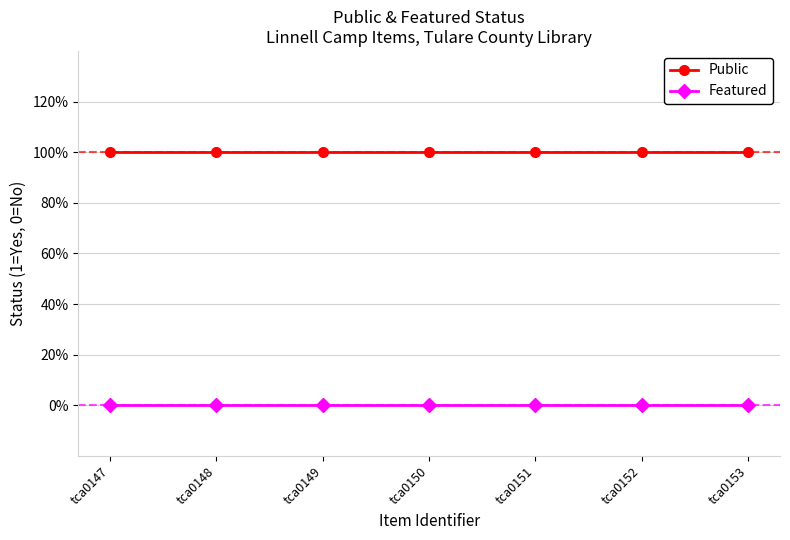

True or false: Public and Featured cross at least once.

False